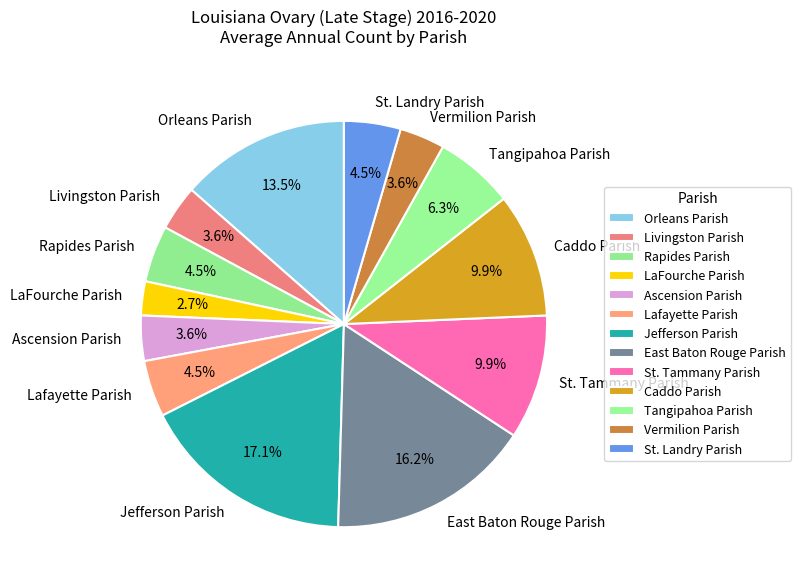

Approximately how many times larger is the value at Ascension Parish compared to Tangipahoa Parish?

0.6